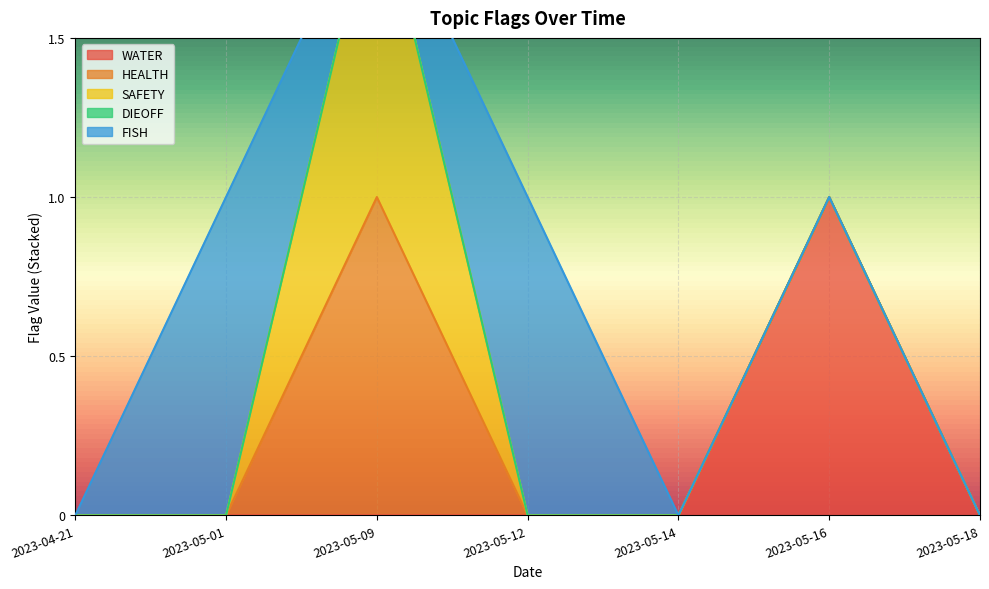

At which category is the sum across all series the highest?

2023-05-09